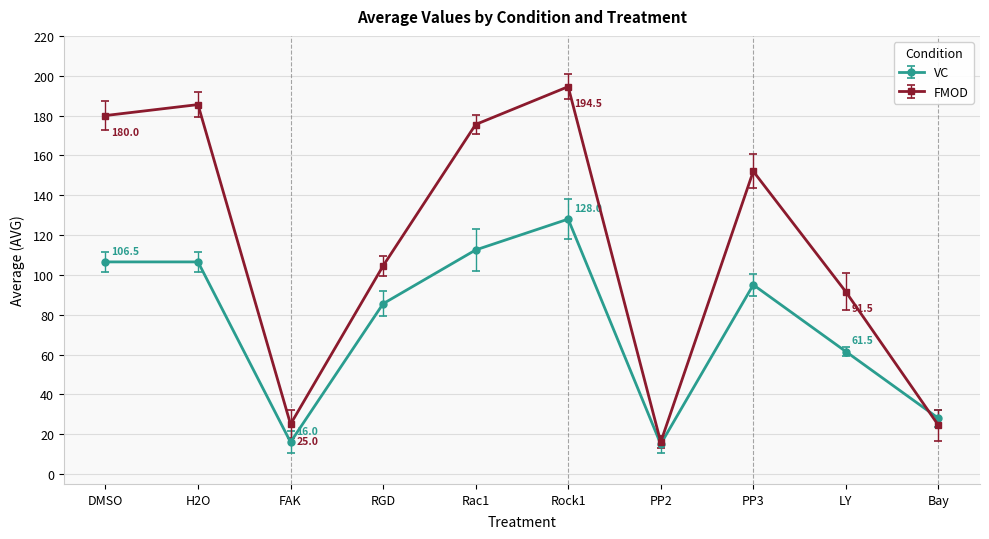

Read the VC value at RGD.

85.5